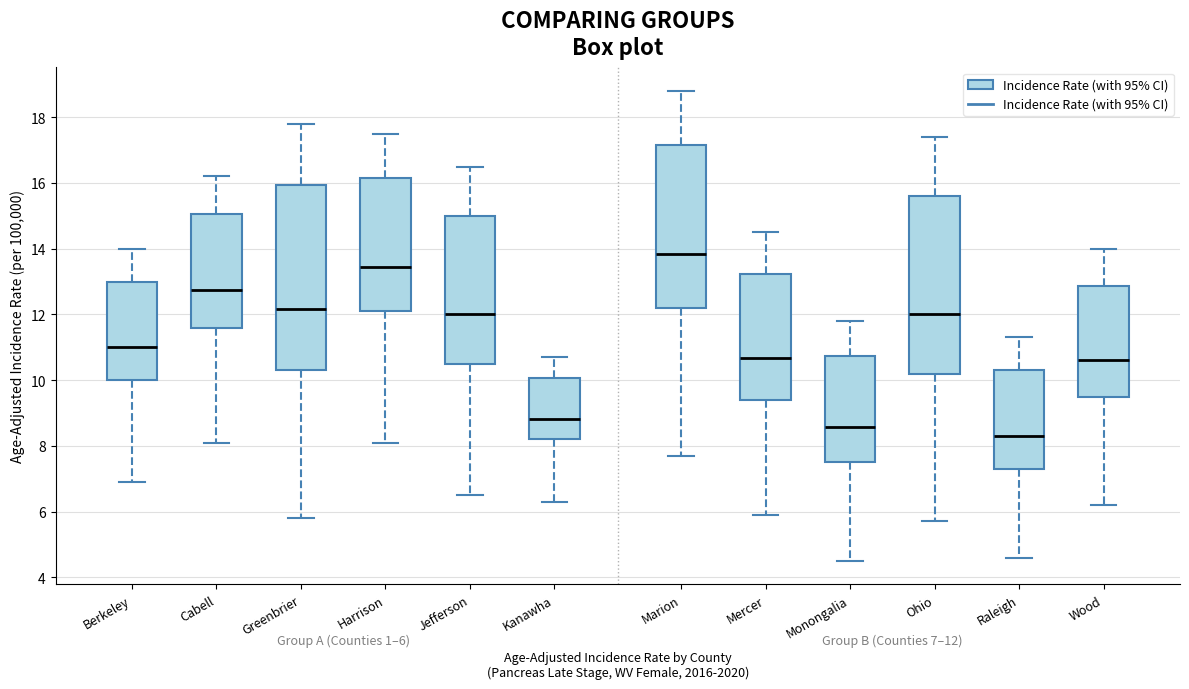

Which box has the lowest median line?

Raleigh